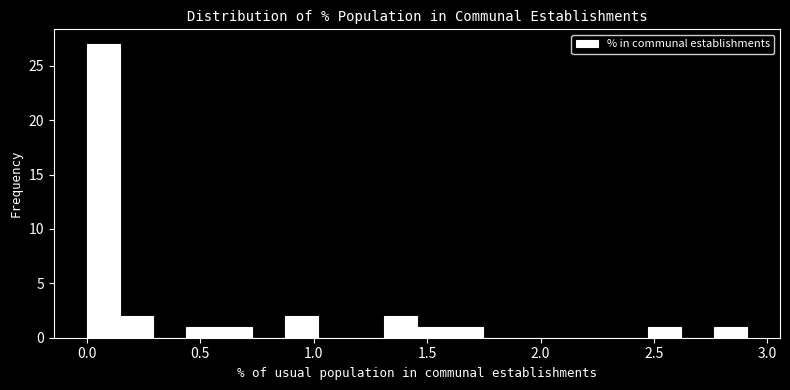

Around what value on the x-axis is the tallest bar? Give the approximate position of its centre, as read against the axis.

0.05